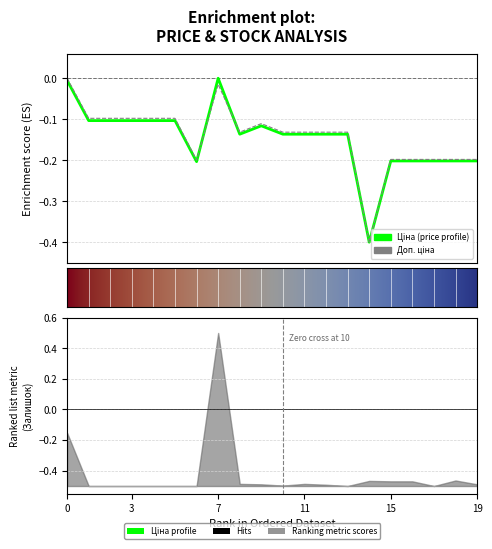

What is the value of the Ціна point at the 3rd from the left?

-0.1